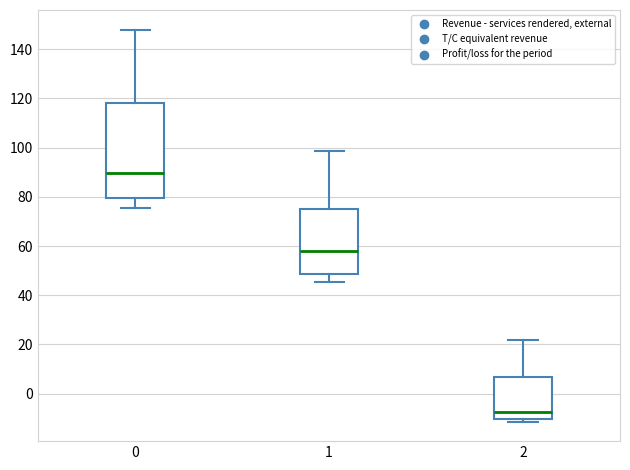

Which box's median line is the lowest?

2